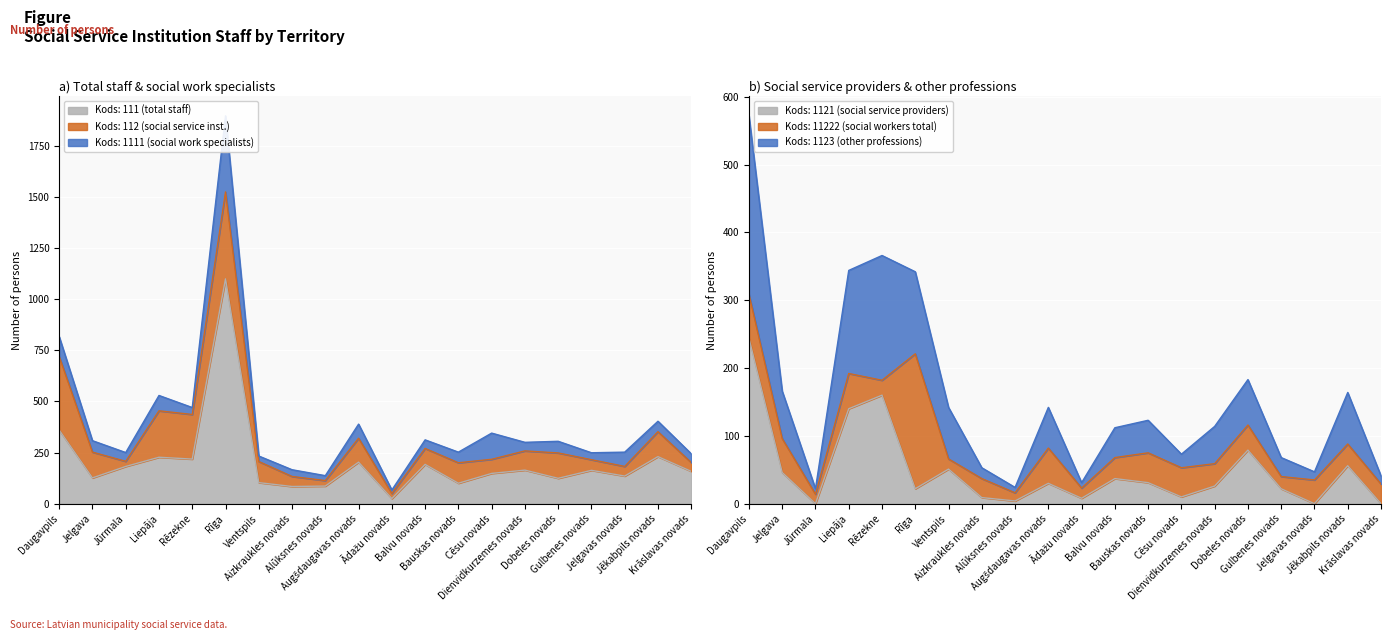

How many interior local valleys does the Kods: 1123 (other professions) series have?

5